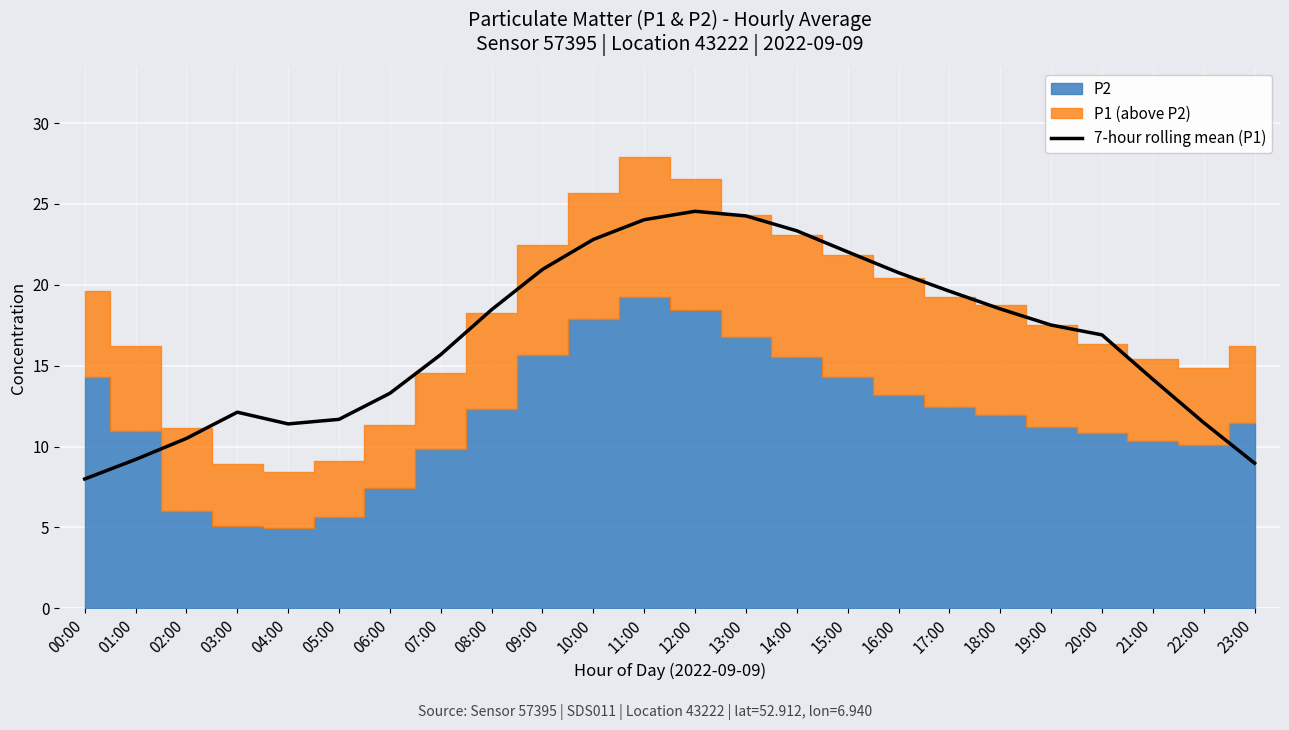

Reading left to right, transcribe all the data shown in this chart.

00:00=8.0	01:00=9.2	02:00=10.5	03:00=12.1	04:00=11.4	05:00=11.7	06:00=13.3	07:00=15.7	08:00=18.5	09:00=21.0	10:00=22.8	11:00=24.0	12:00=24.5	13:00=24.3	14:00=23.3	15:00=22.0	16:00=20.8	17:00=19.6	18:00=18.5	19:00=17.5	20:00=16.9	21:00=14.2	22:00=11.5	23:00=9.0